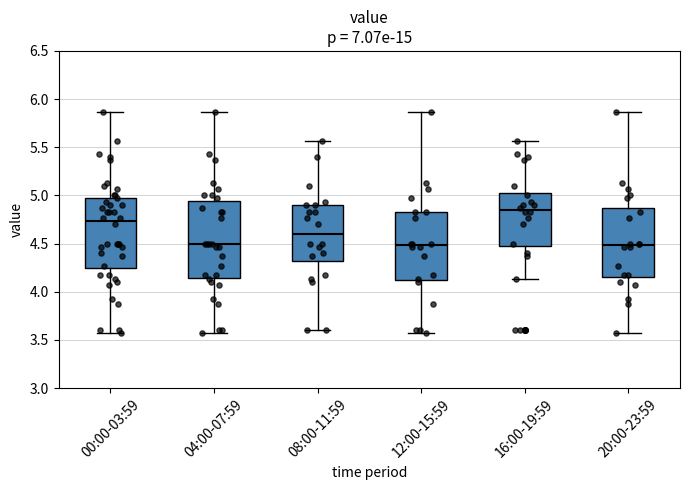

Where does the upper whisker of the box for 04:00-07:59 end on the y-axis? The values are not printed on the chart, so give them approximately, as read against the axis.

5.85